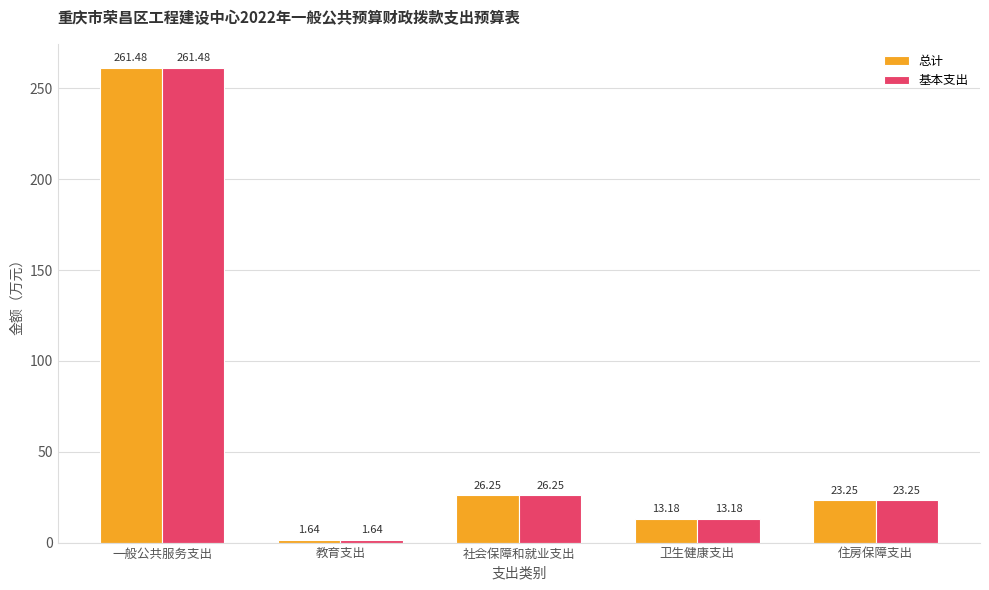

Rank the categories by 总计 value from highest to lowest.

一般公共服务支出, 社会保障和就业支出, 住房保障支出, 卫生健康支出, 教育支出